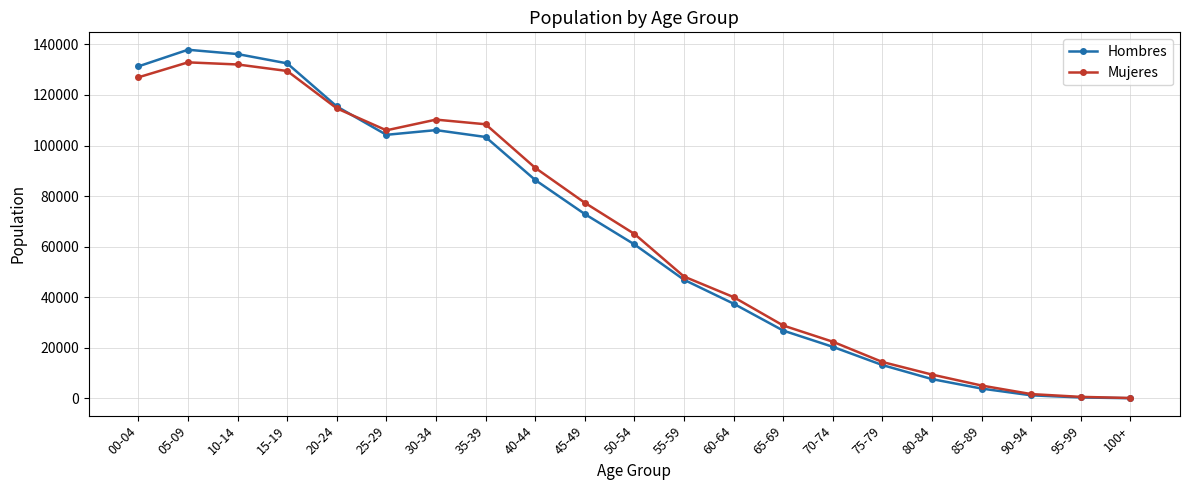

What is the sum of all Mujeres values?

1365252